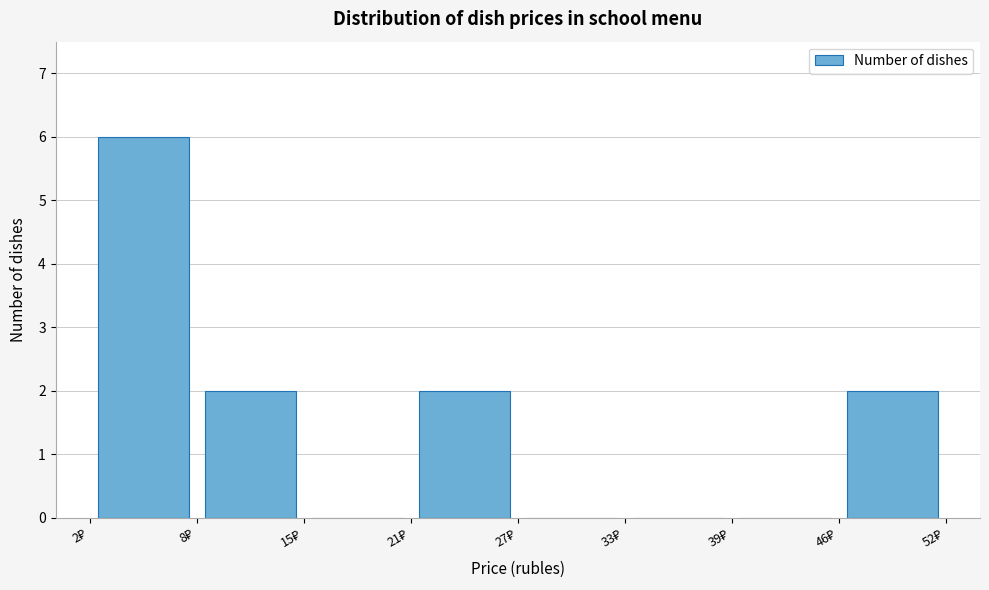

Reading left to right, list every bar in this chart as the range it spans on the x-axis followed by its height. Neither the bar edges nor the heights are printed on the chart, so give them approximately, as read against the axes.

2 to 8: 6
8 to 15: 2
15 to 21: 0
21 to 27: 2
27 to 33: 0
33 to 39: 0
39 to 46: 0
46 to 52: 2